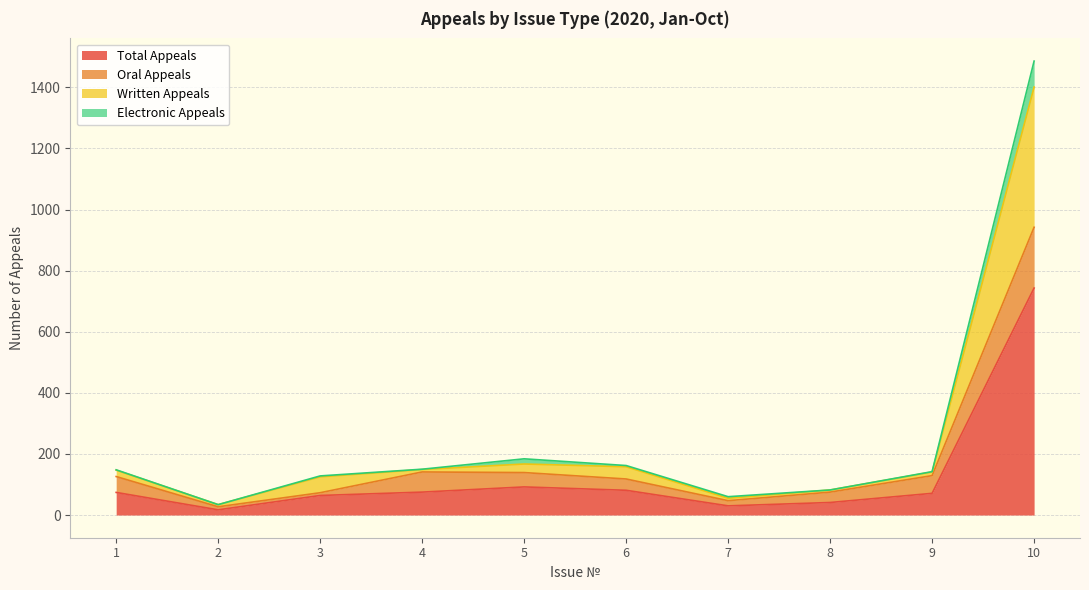

How many lines are shown in the chart?

4